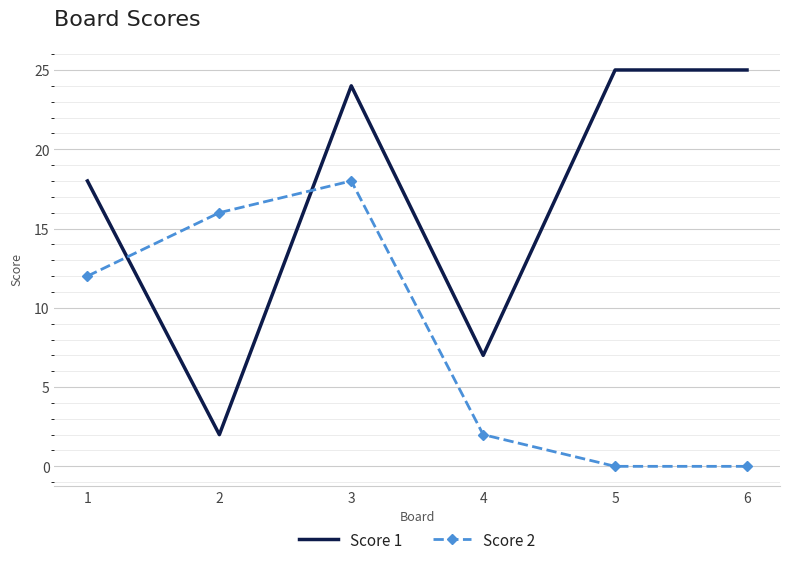

Reading left to right, extract all data points from this chart.

Score 1: 1=18	2=2	3=24	4=7	5=25	6=25
Score 2: 1=12	2=16	3=18	4=2	5=0	6=0